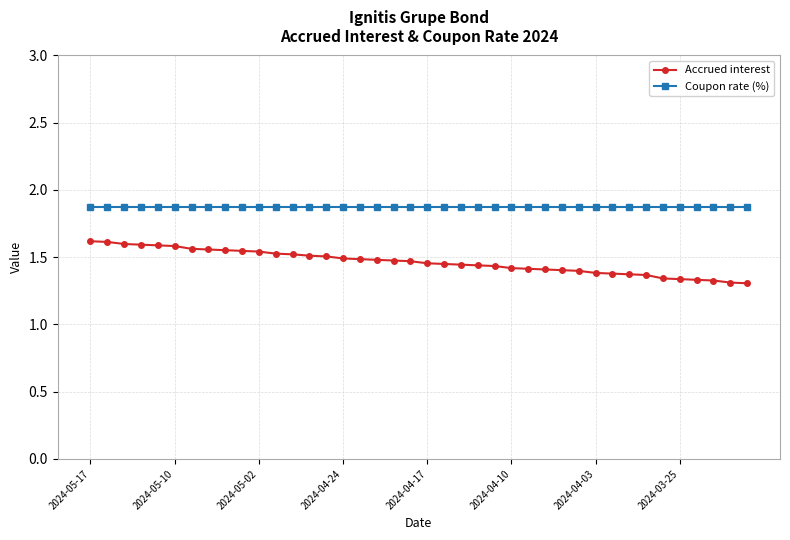

List the series in order of their overall mean, highest first.

Coupon rate (%), Accrued interest